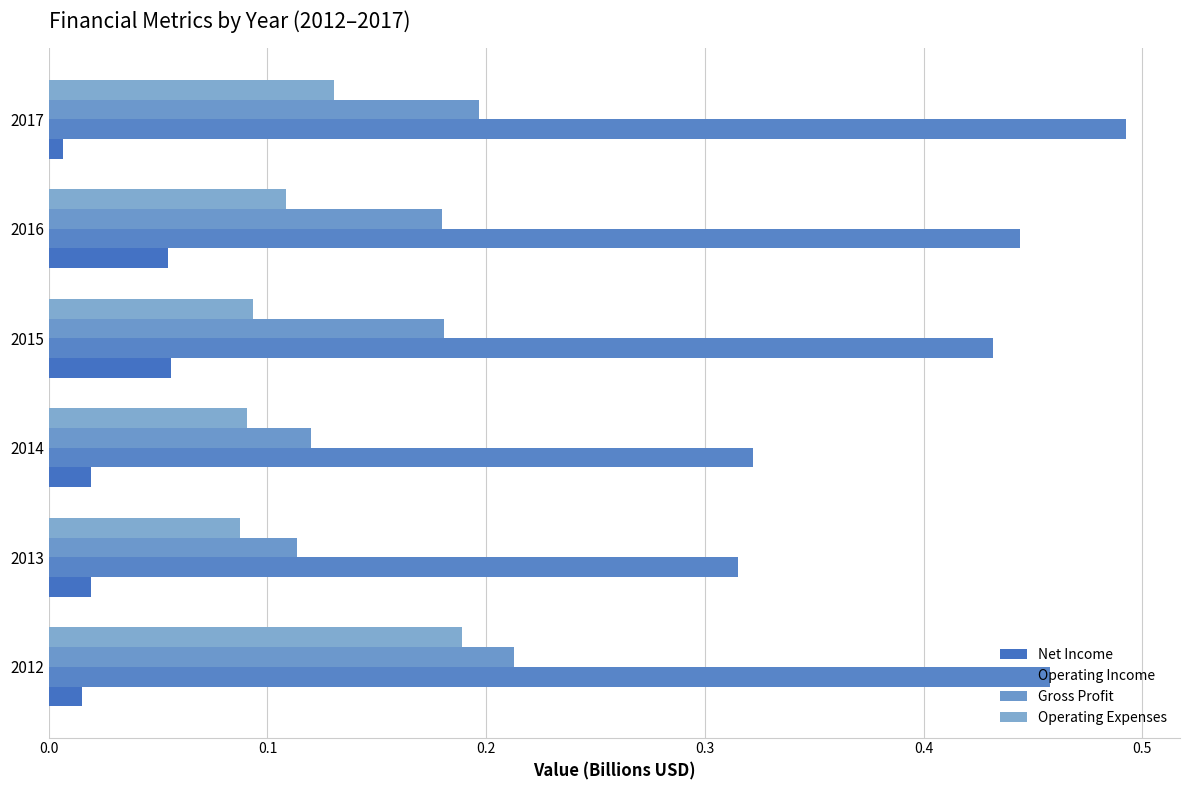

Which series has the widest spread of values?

Operating Income